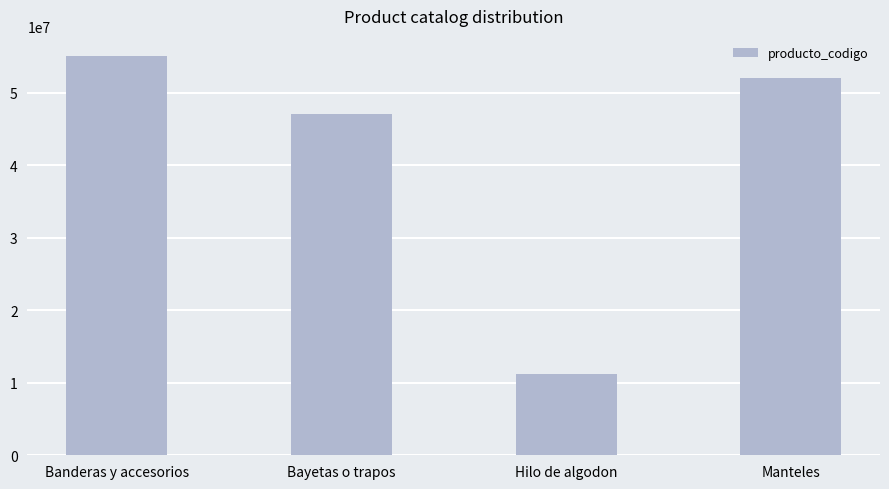

Reading right to left, list all the values displayed in this chart.

52121604	11151702	47131502	55121706